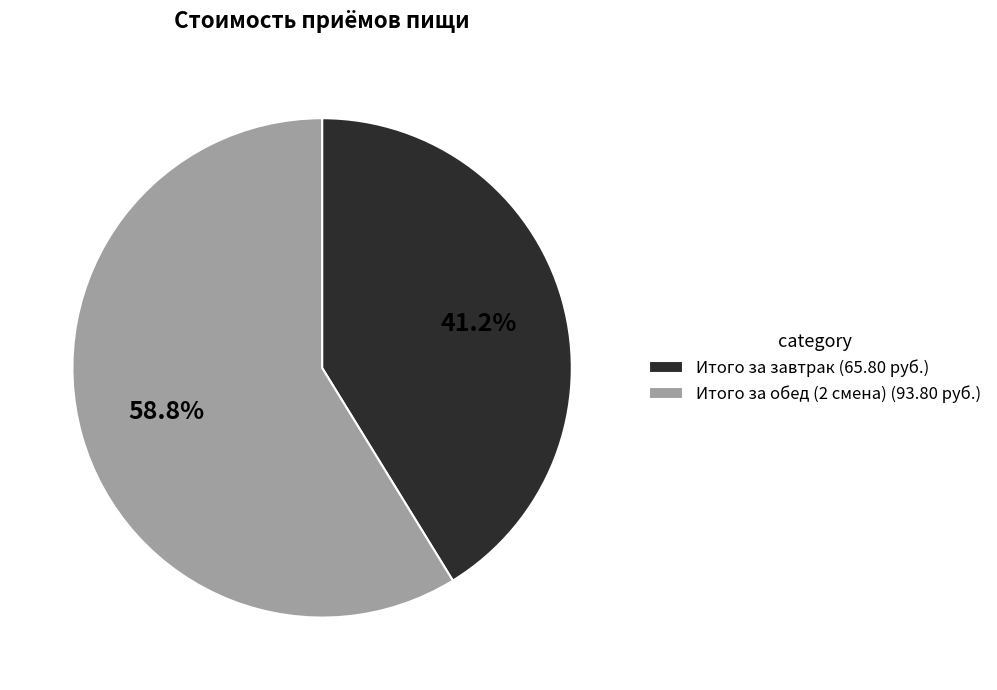

Rank the categories by value from highest to lowest.

Итого за обед (2 смена), Итого за завтрак